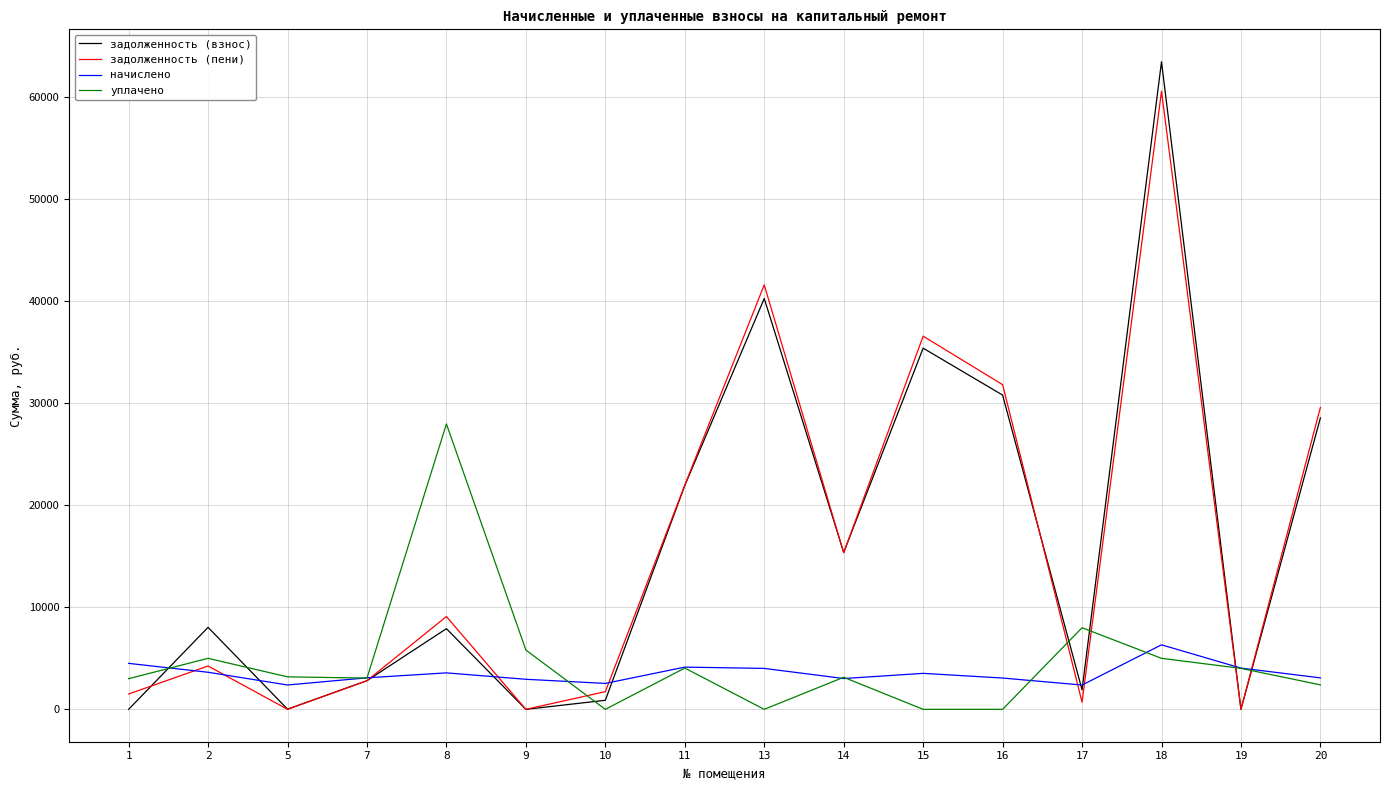

What is the greatest value displayed?

63485.6